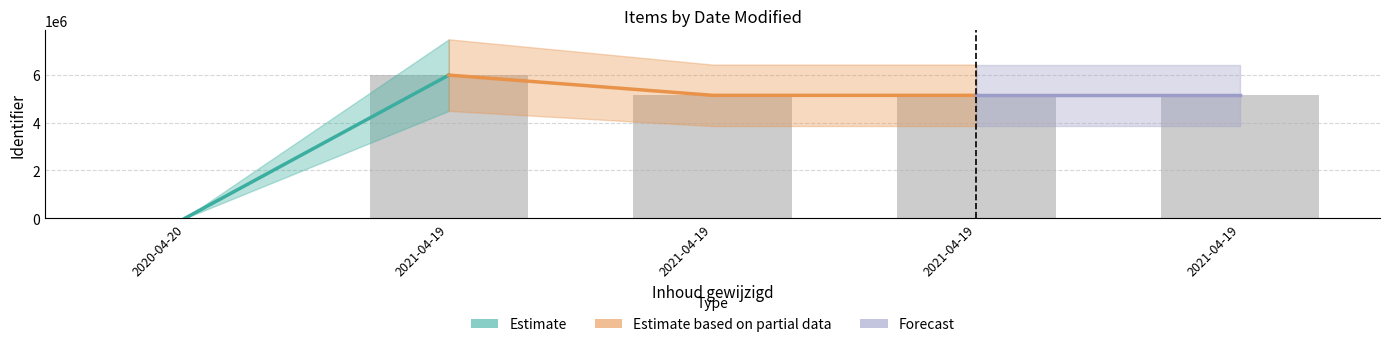

Is it true that the value at 2021-04-19 is 5143472?

True